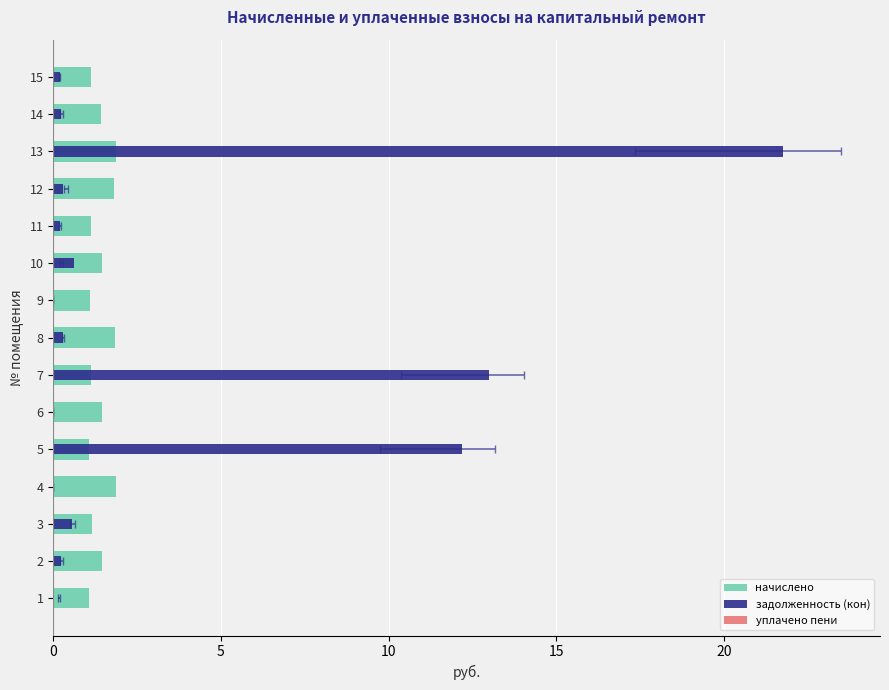

What is the average value of the начислено series?

1.4